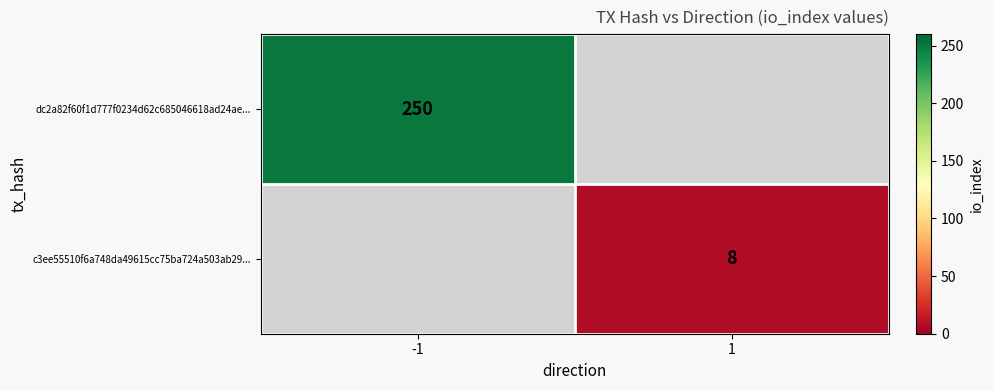

True or false: dc2a82f60f1d777f0234d62c685046618ad24ae... has a value of 250 at -1.

True